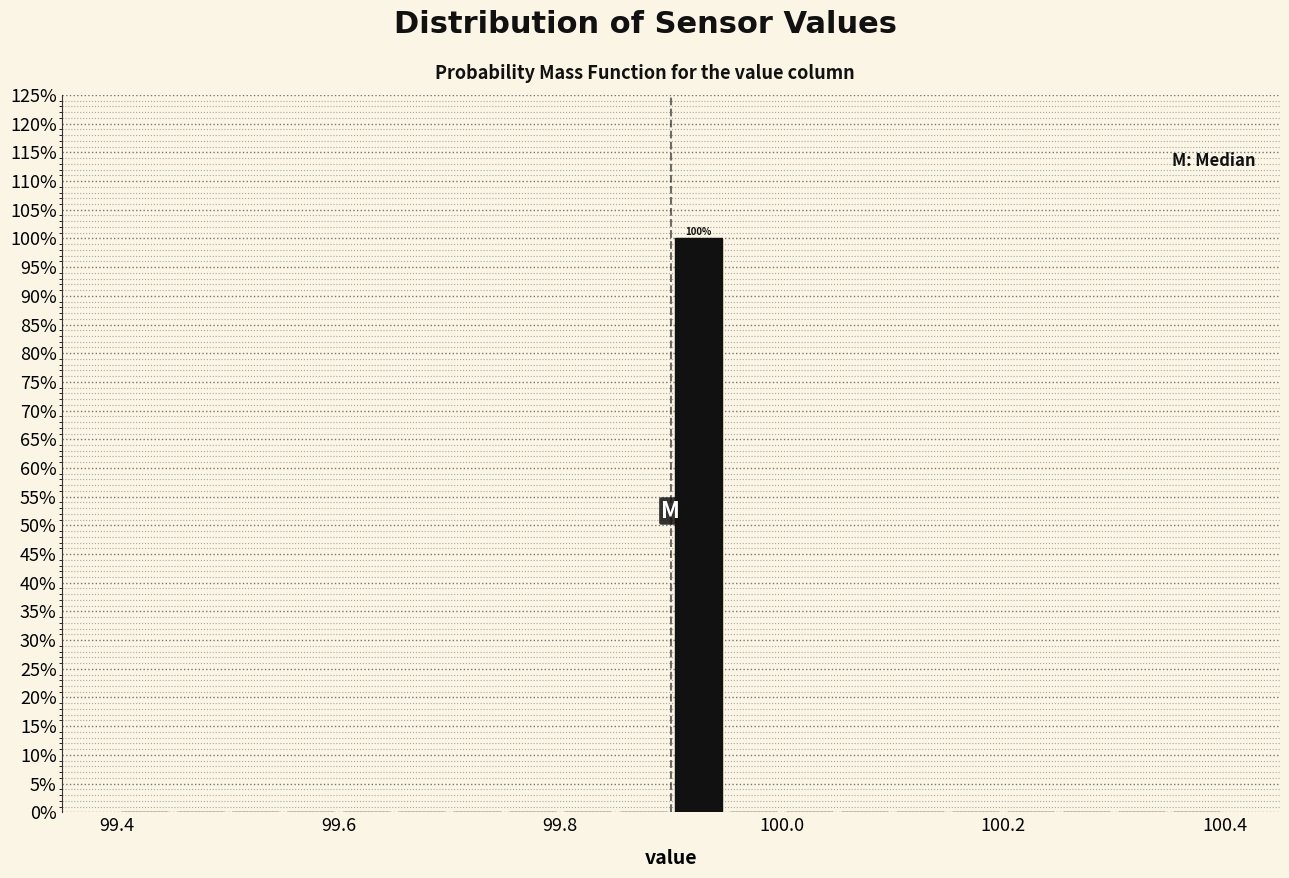

Read against the x-axis, roughly where is the centre of the tallest bar?

99.92